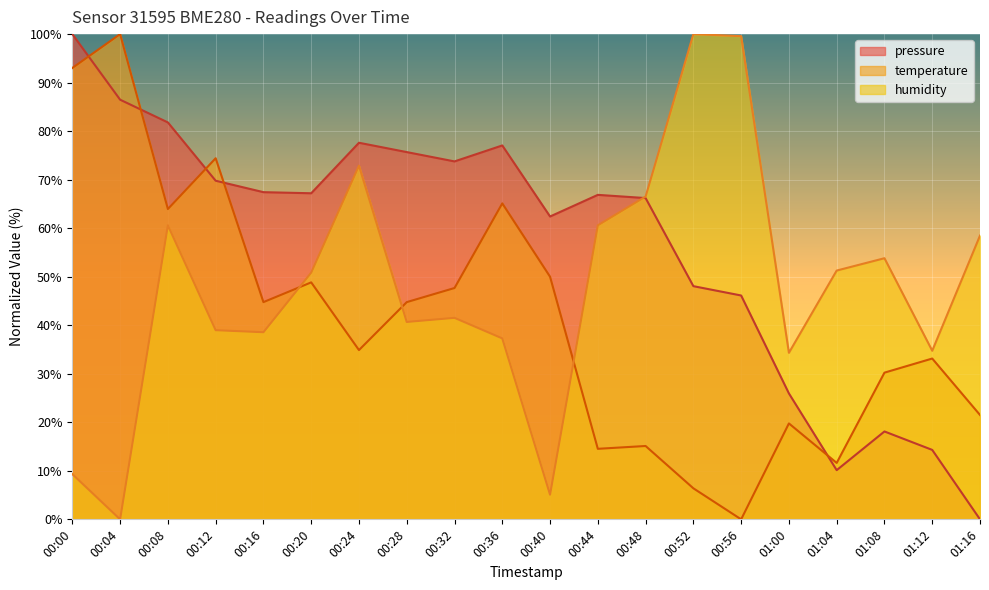

What is the greatest value displayed?

100.0